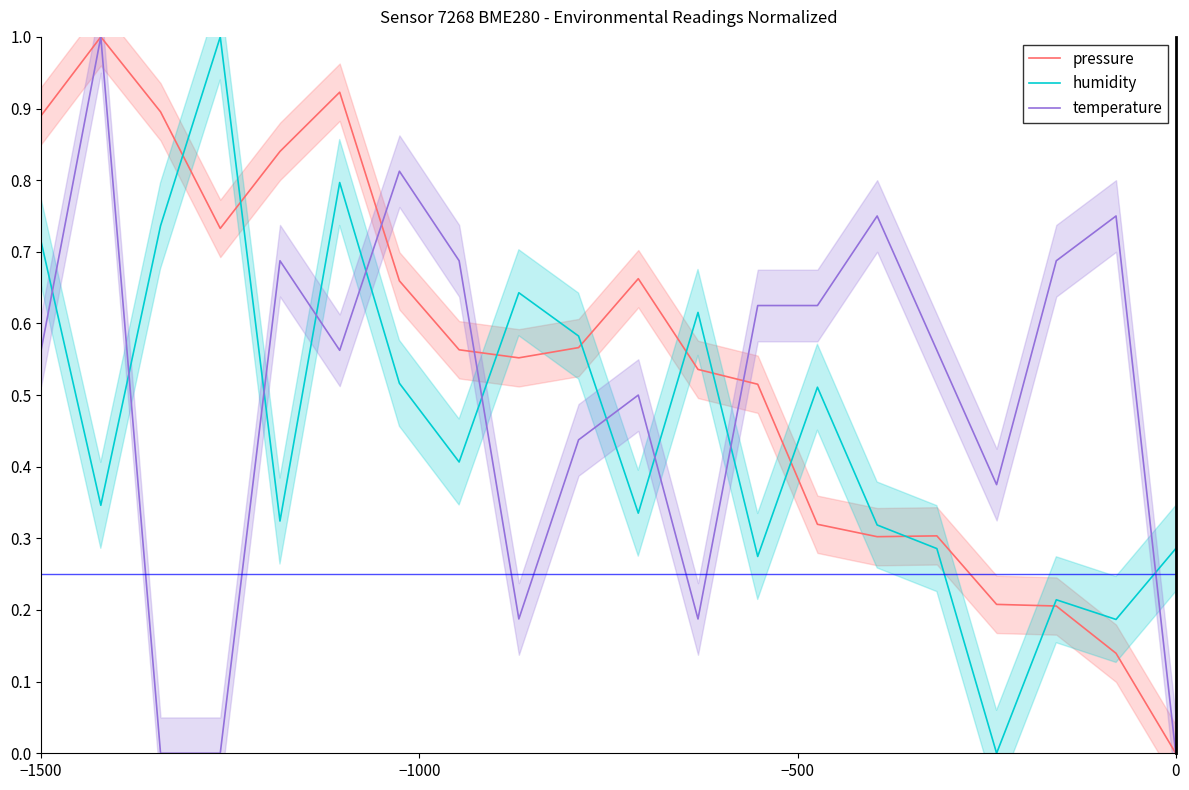

In temperature, how many points are lower than both neighbors (excluding endpoints)?

4